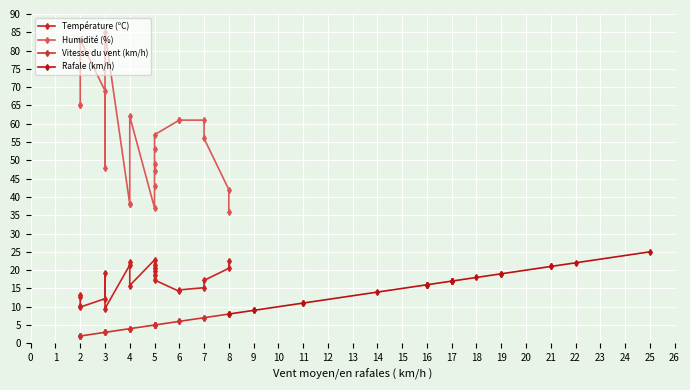

Rank the series by their maximum value, from lowest to highest.

Vitesse du vent (km/h), Température (ºC), Rafale (km/h), Humidité (%)